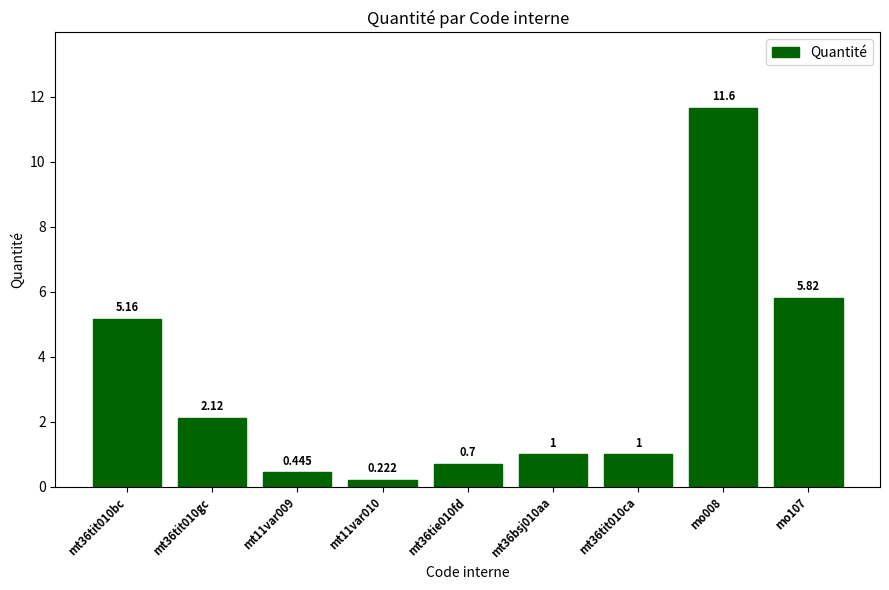

Are the bars horizontal?

No